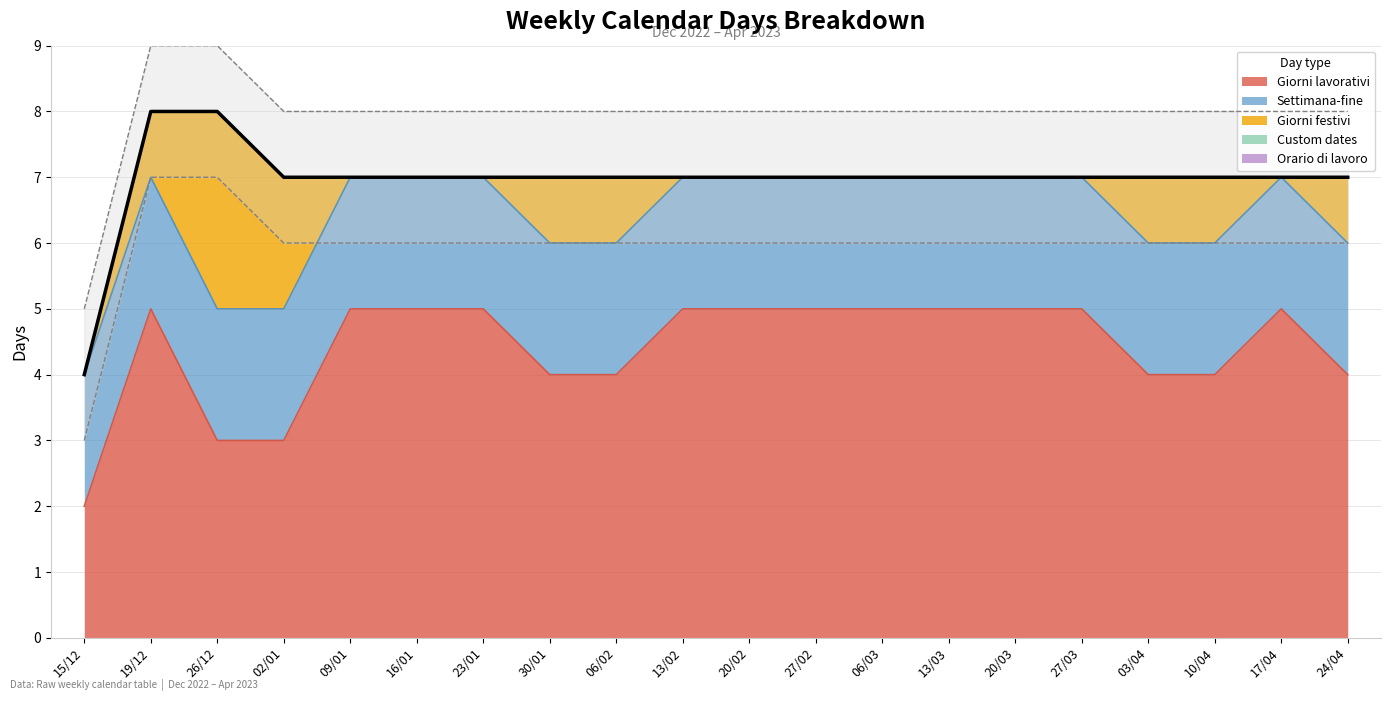

What is the sum of the Giorni festivi values at 24/04 and 13/03?

1